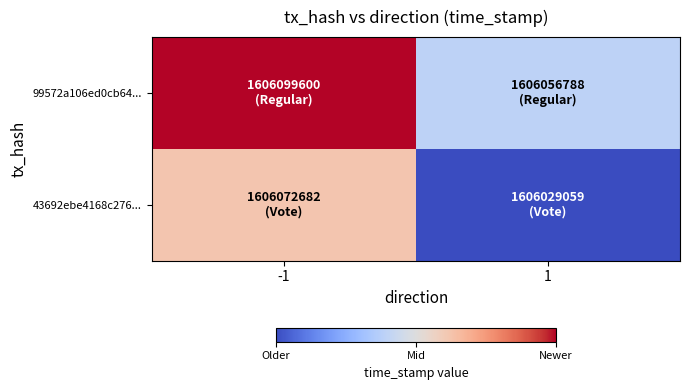

Count the number of data series in this chart.

2